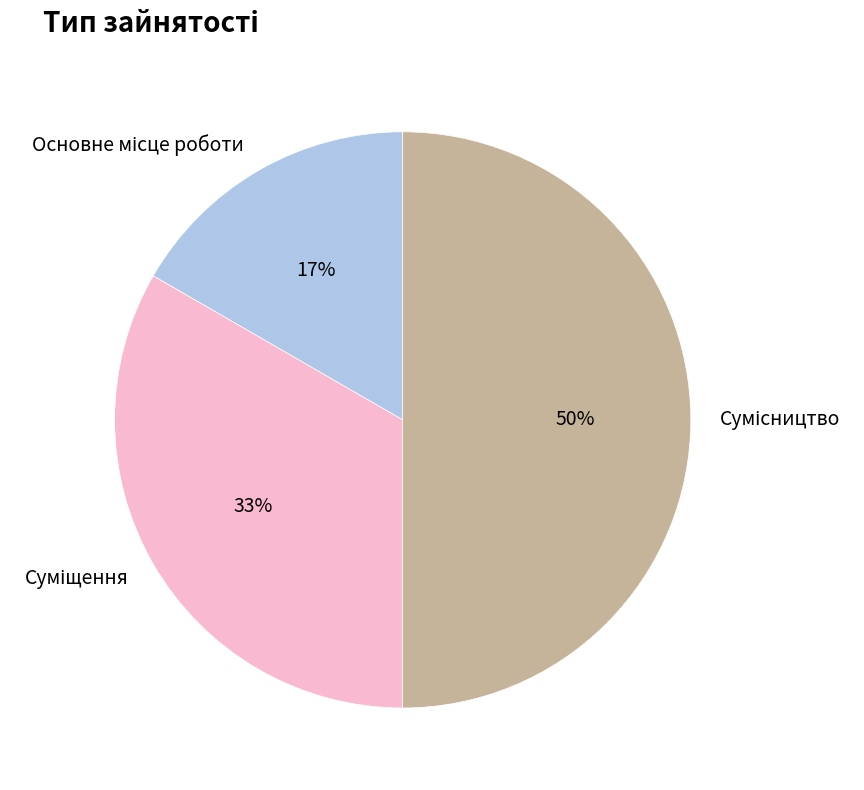

To the nearest percent, what is the difference between the largest and smallest slice percentages?

33%